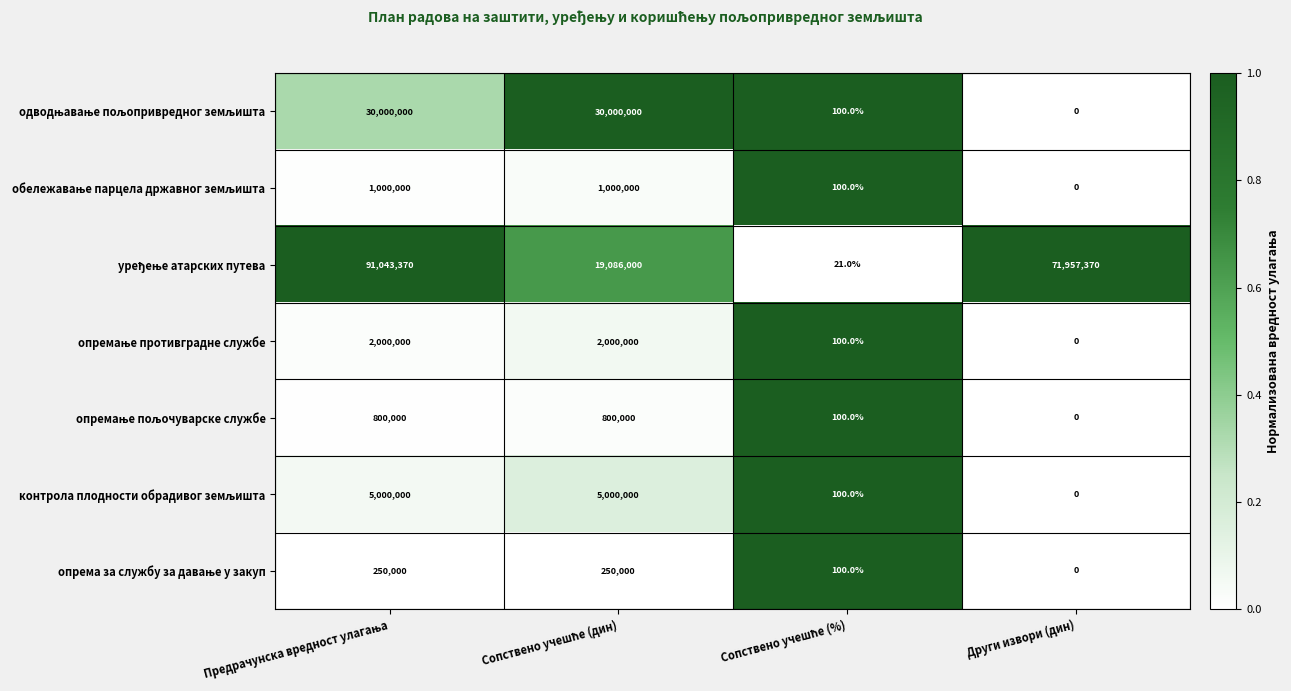

At which category does the chart reach its minimum across all series?

Други извори (дин)